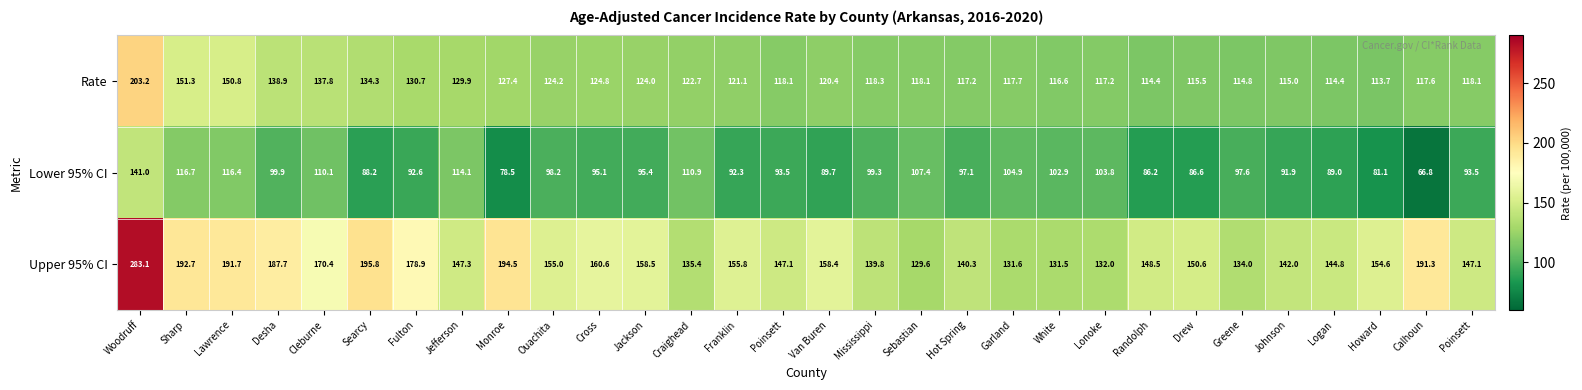

At how many categories does at least one series exceed 205?

1